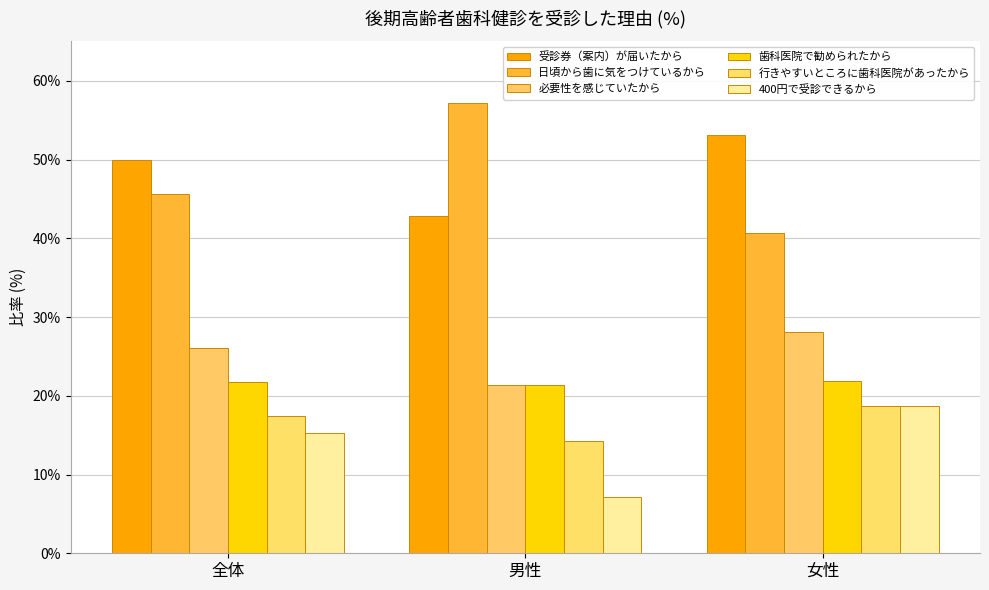

What is the minimum value shown in the chart?

7.1